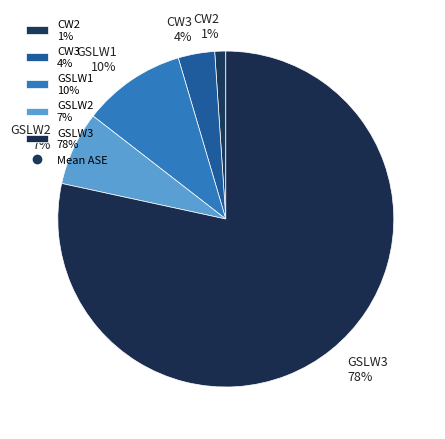

Rank the categories by value from lowest to highest.

CW2, CW3, GSLW2, GSLW1, GSLW3